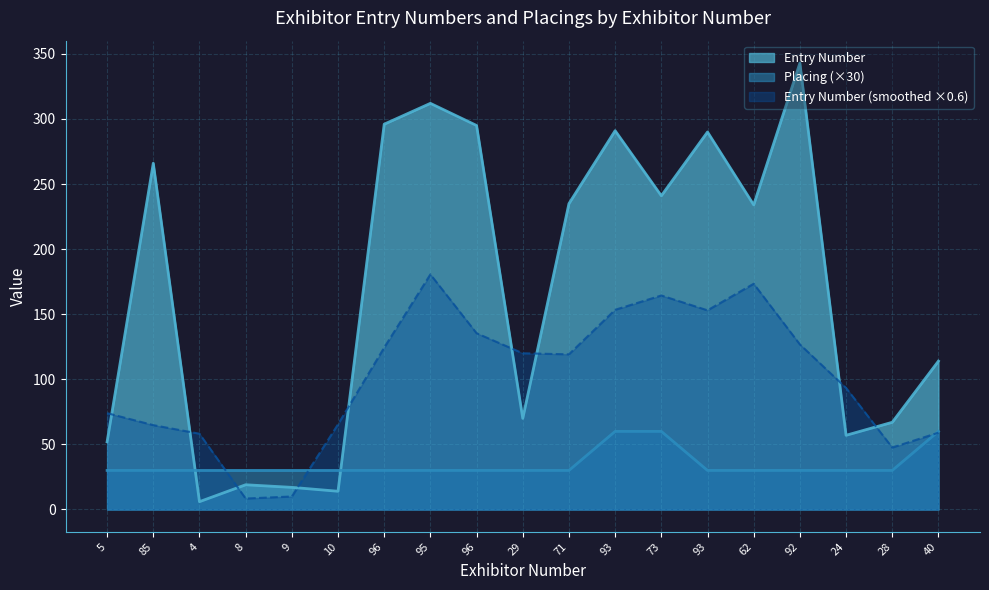

At which category does Entry Number reach its first local valley?

4